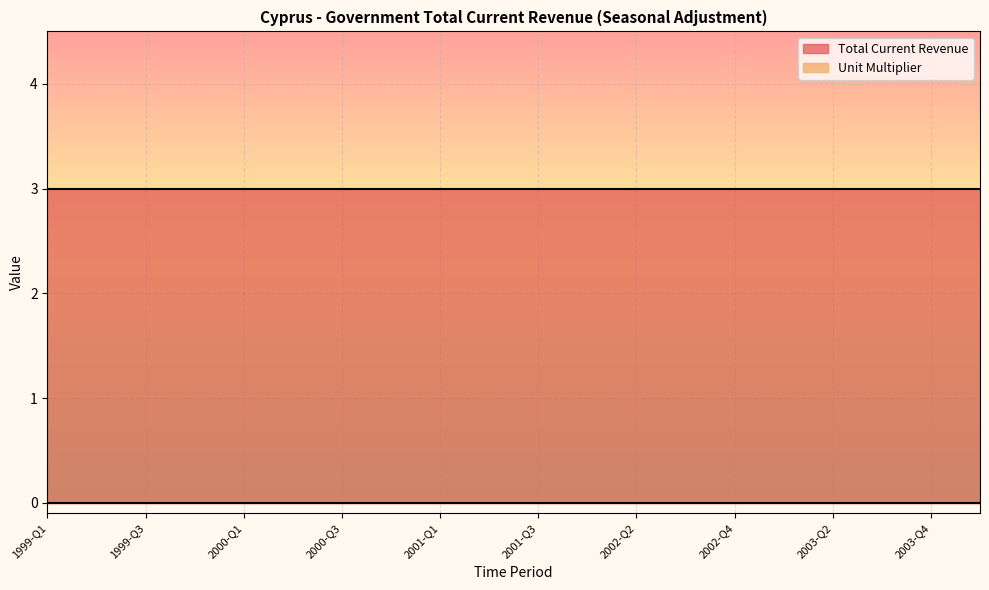

True or false: Total Current Revenue and Unit Multiplier intersect in this chart.

False